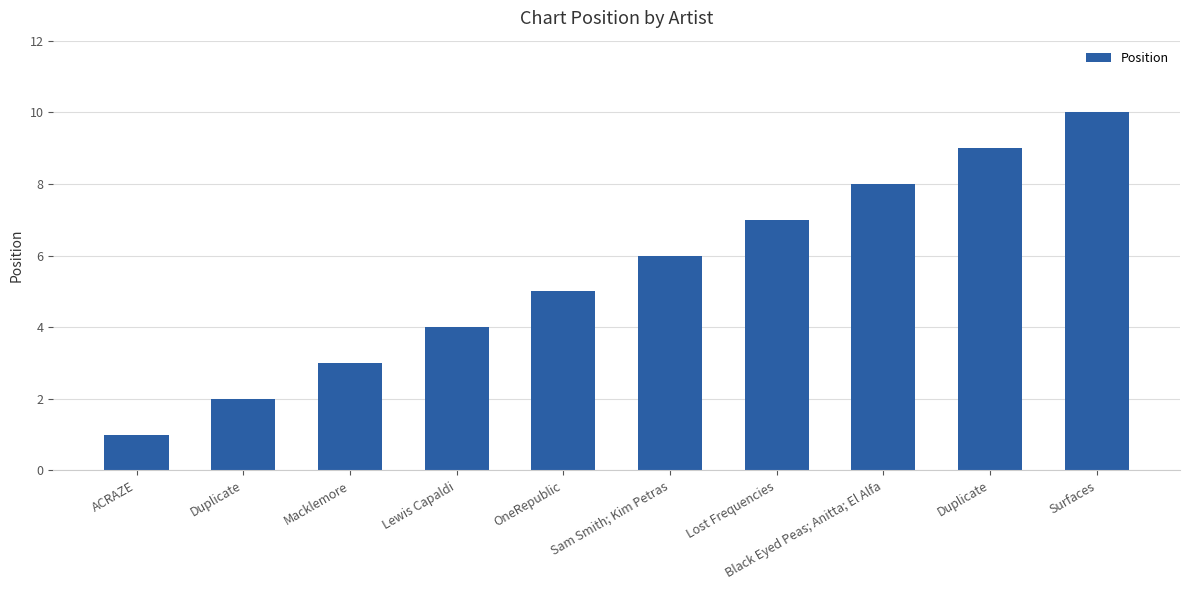

Read the value at Duplicate.

2